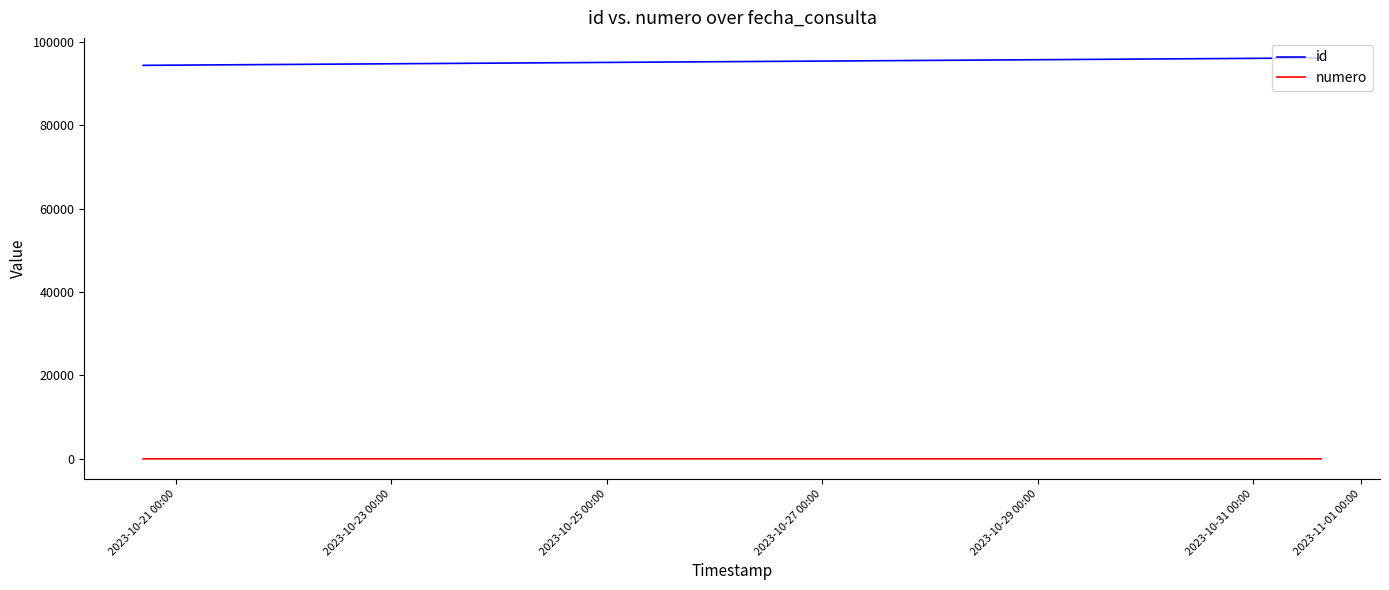

Which series has the largest total across all categories?

id